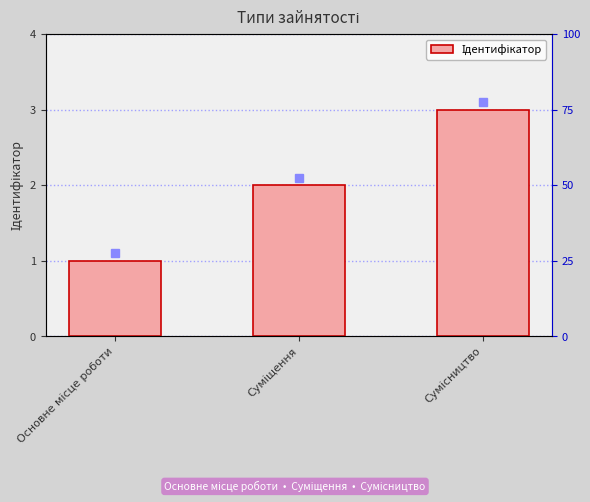

Rank the categories by value from highest to lowest.

Сумісництво, Суміщення, Основне місце роботи